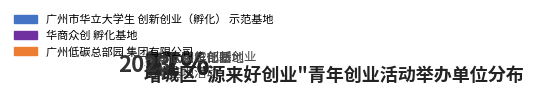

To the nearest percent, what portion does 广州市华立大学生创新创业（孵化）示范基地 represent?

67%